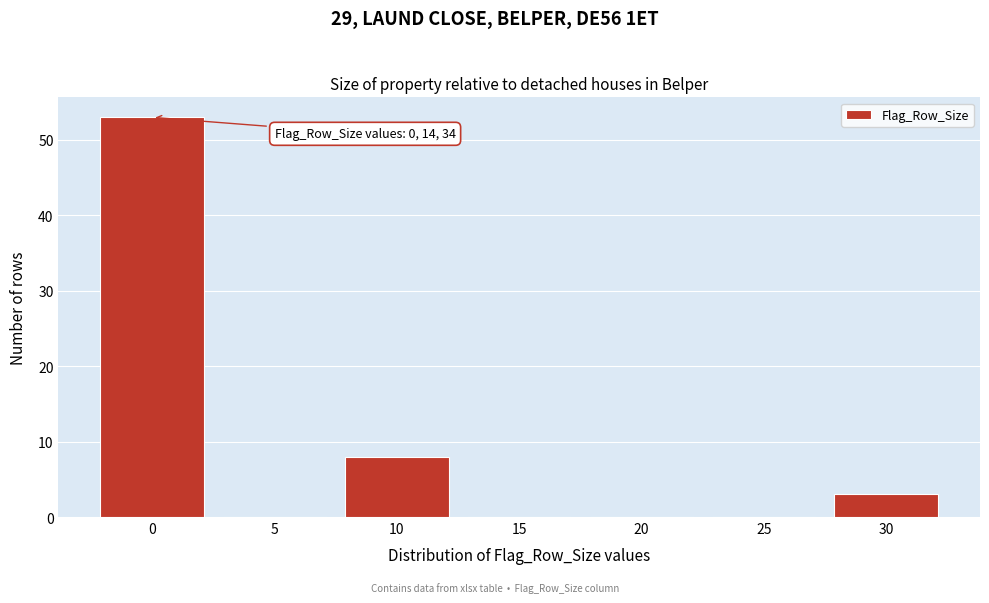

Reading left to right, transcribe all the data shown in this chart.

0=53	5=0	10=8	15=0	20=0	25=0	30=3